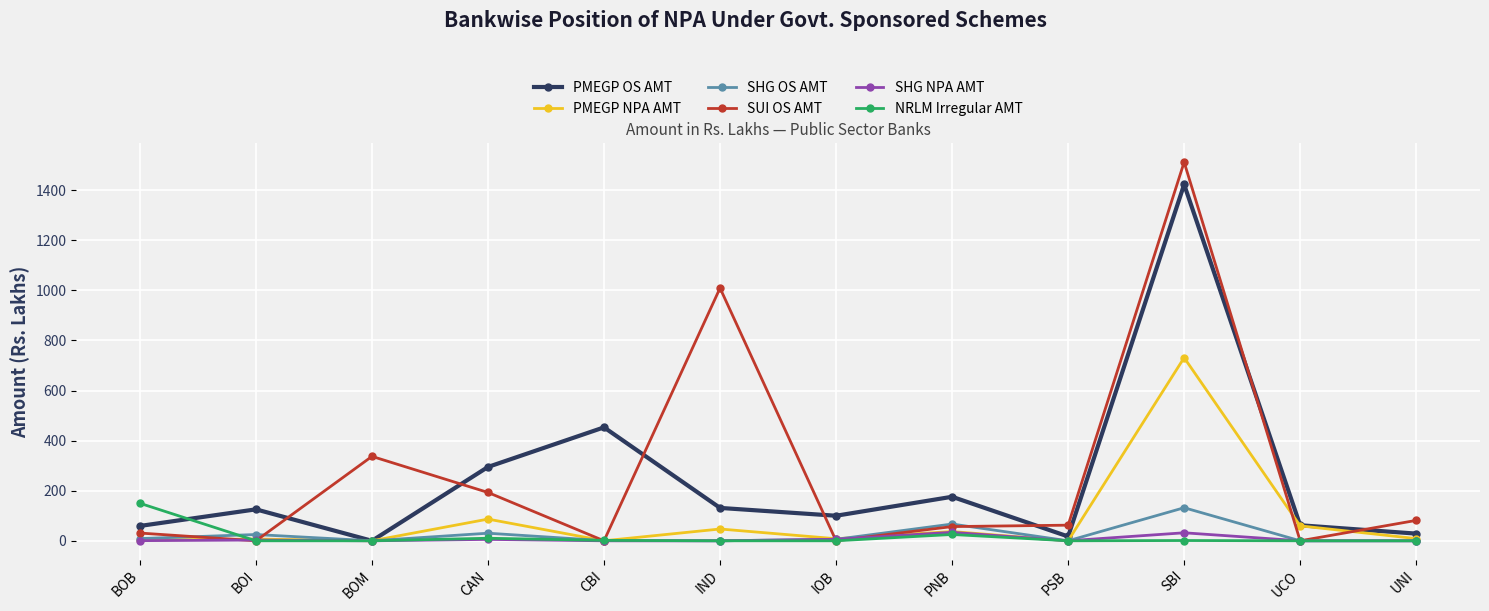

How many interior local peaks does the PMEGP OS AMT series have?

4